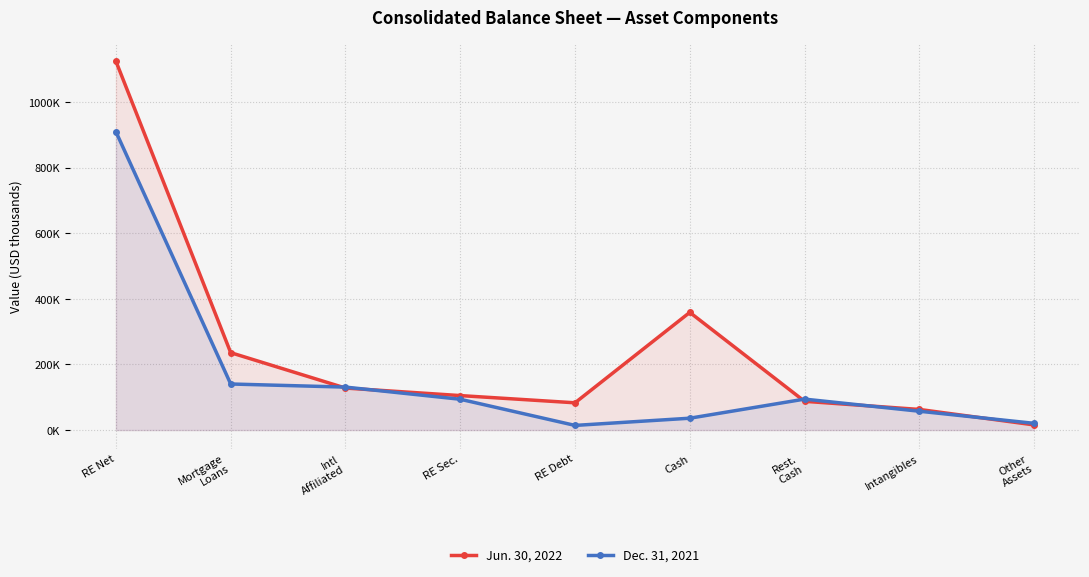

Reading right to left, what are all the values shown in this chart?

Jun. 30, 2022: 15710	62912	87700	358954	83167	105173	128124	236088	1124824
Dec. 31, 2021: 20545	57473	94413	36163	14183	93970	131046	140512	909832